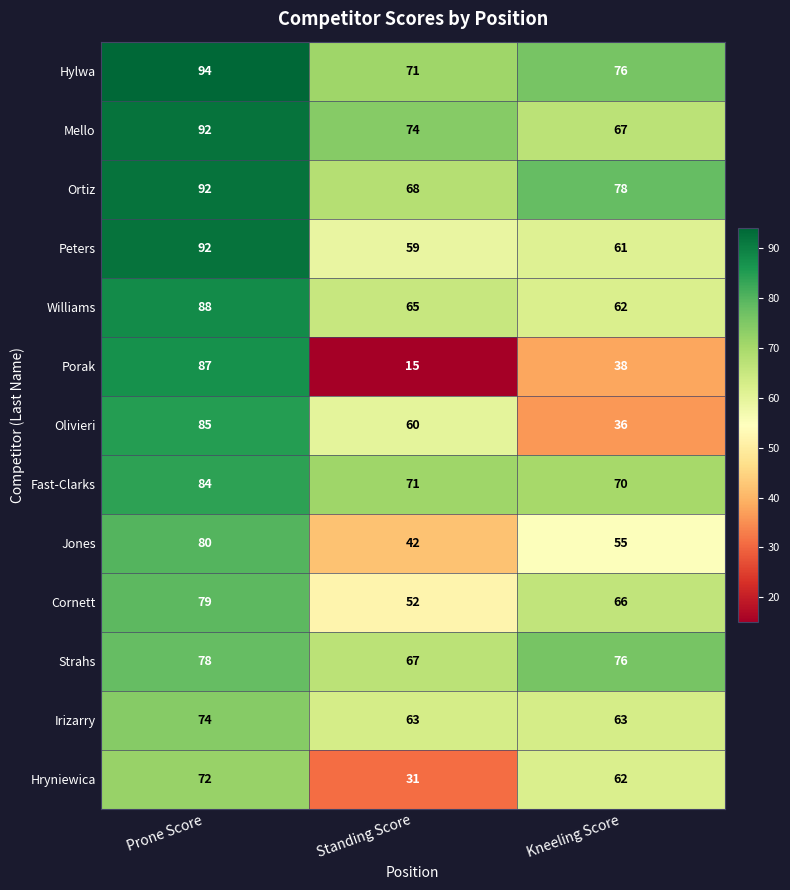

At which category is the sum across all series the highest?

Prone Score